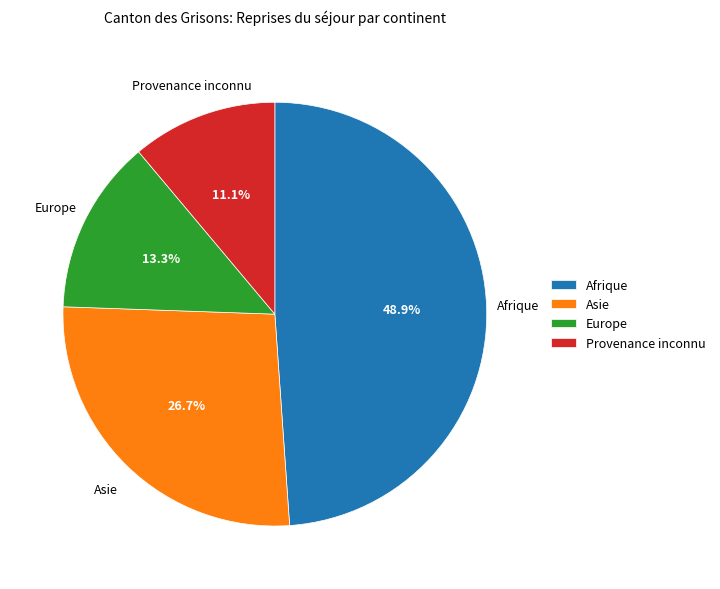

Is it true that Europe is 1% of the pie?

False